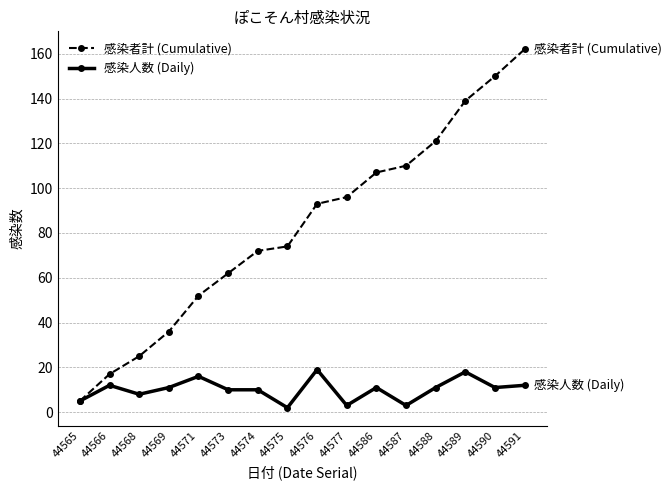

How many lines are shown in the chart?

2